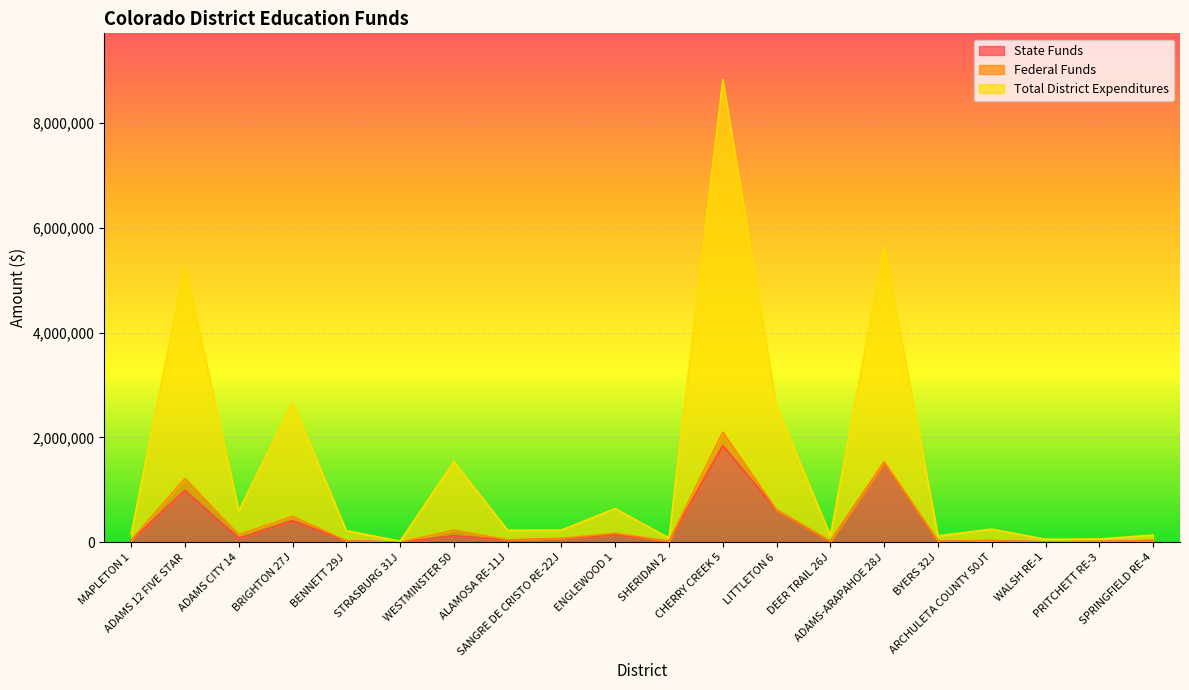

At how many categories does at least one series exceed 2827004?

3